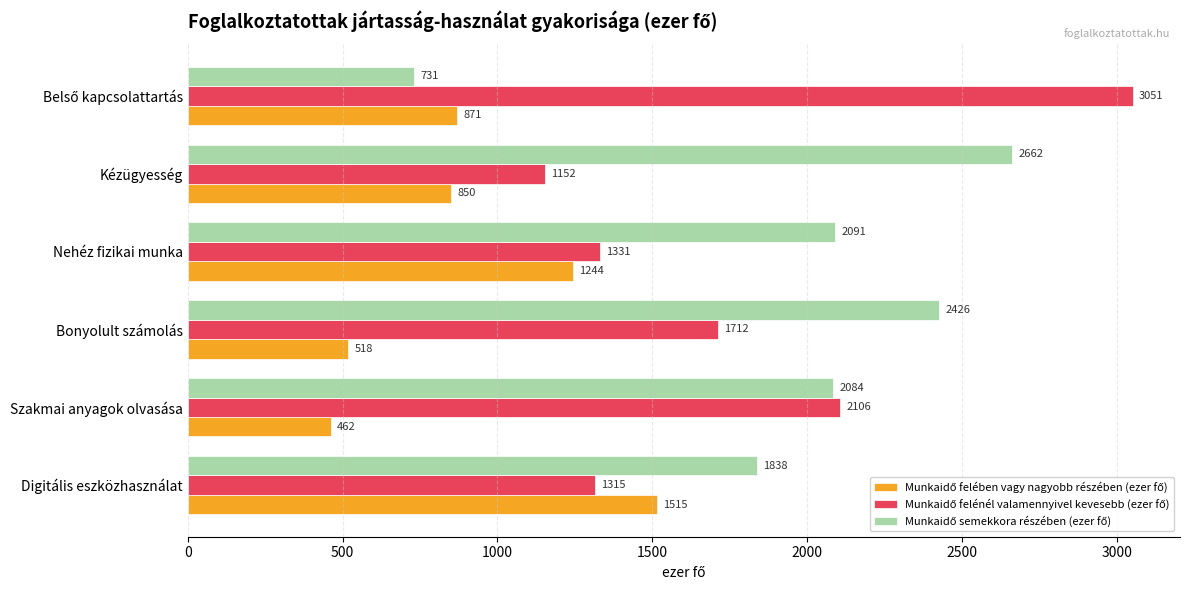

At which category is the sum across all series the highest?

Digitális eszközhasználat